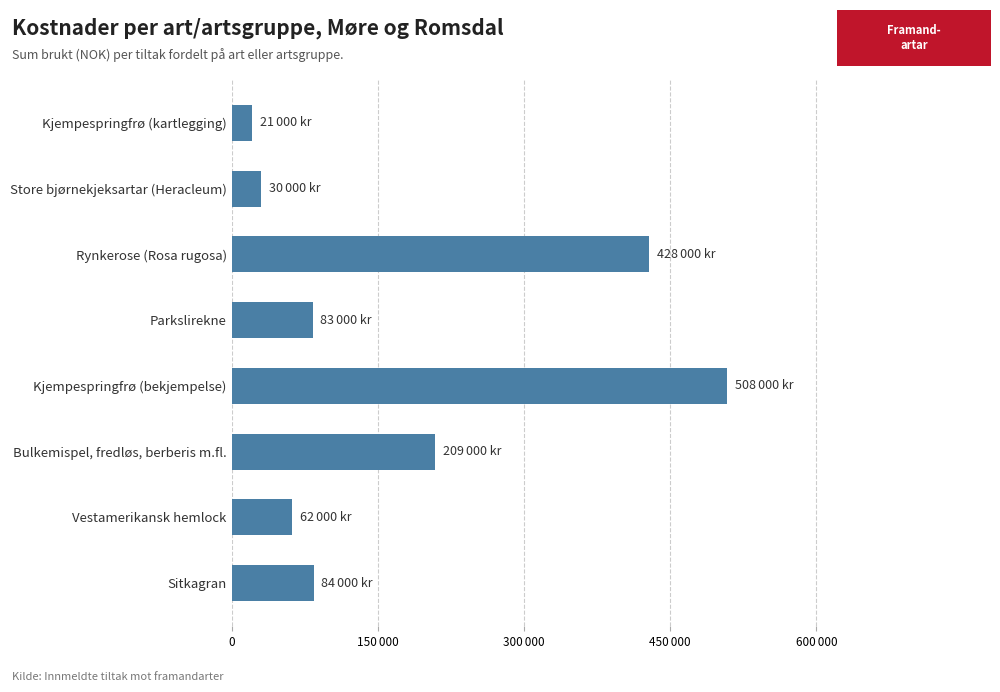

List the labels in order of value, largest first.

Kjempespringfrø (bekjempelse), Rynkerose (Rosa rugosa), Bulkemispel, fredløs, berberis m.fl., Sitkagran, Parkslirekne, Vestamerikansk hemlock, Store bjørnekjeksartar (Heracleum), Kjempespringfrø (kartlegging)